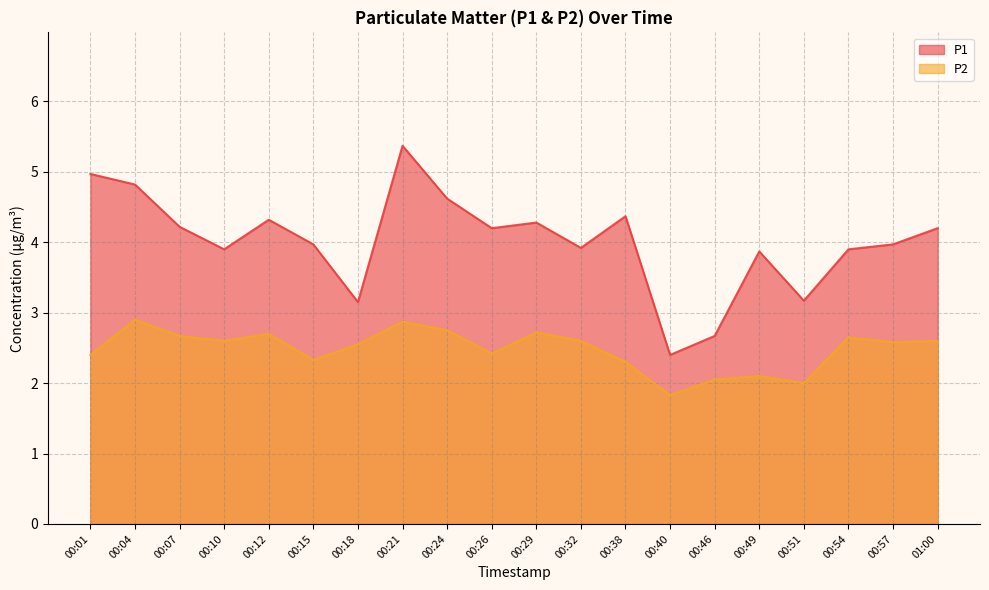

Which series has the largest total across all categories?

P1